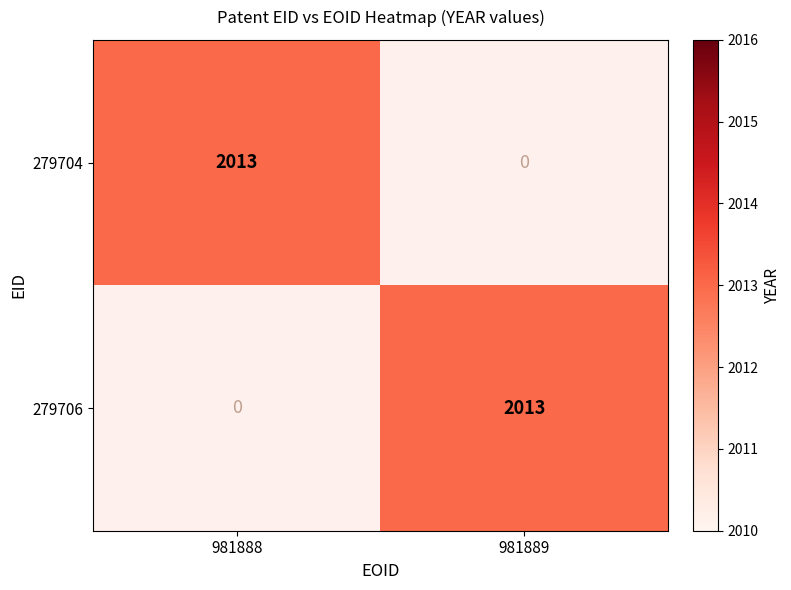

What is the greatest value displayed?

2013